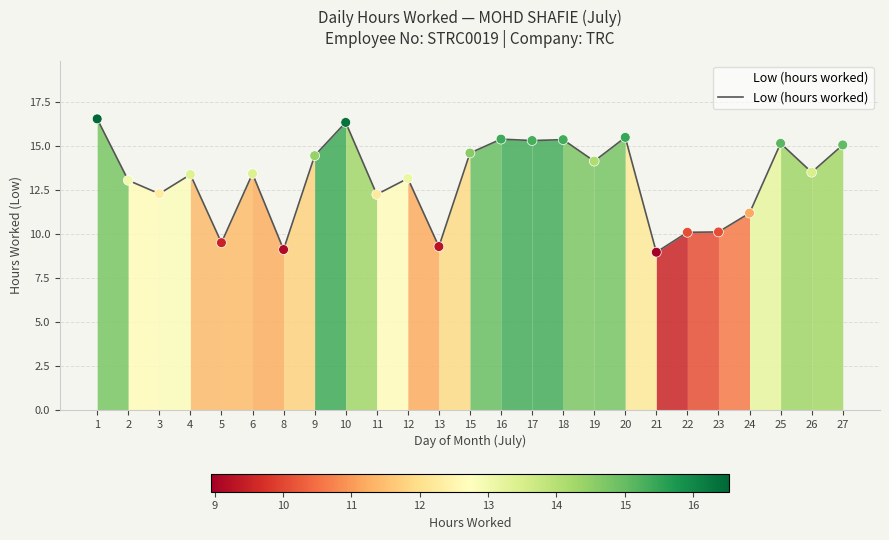

Which has a higher value, 19 or 10?

10